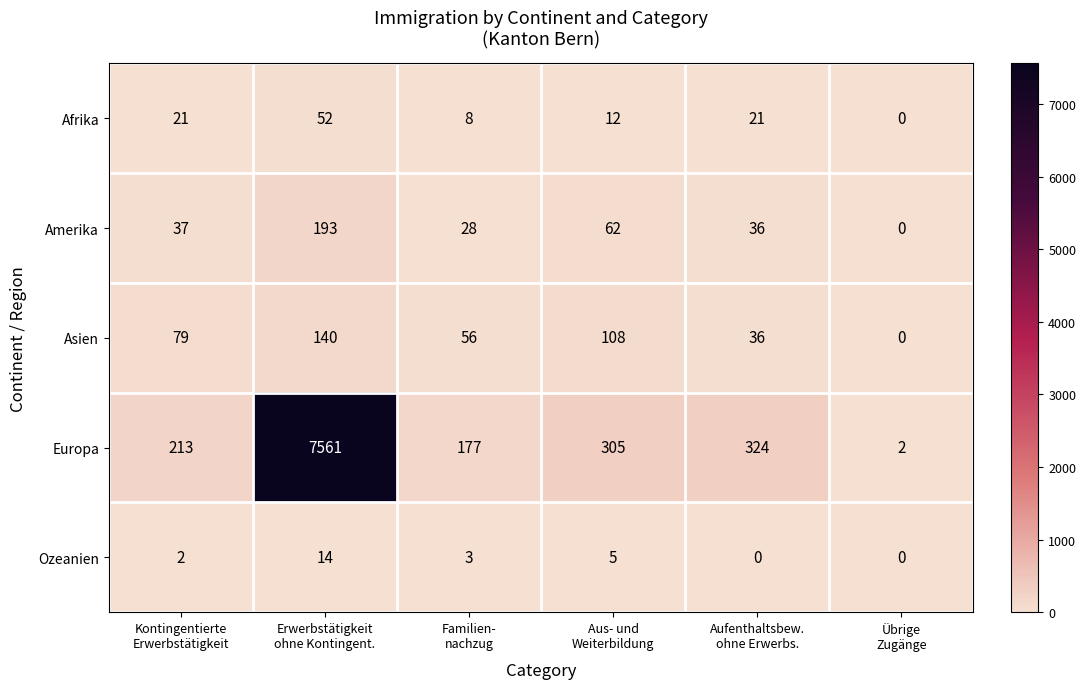

What is the spread (max minus min) of values at Familien-
nachzug?

174